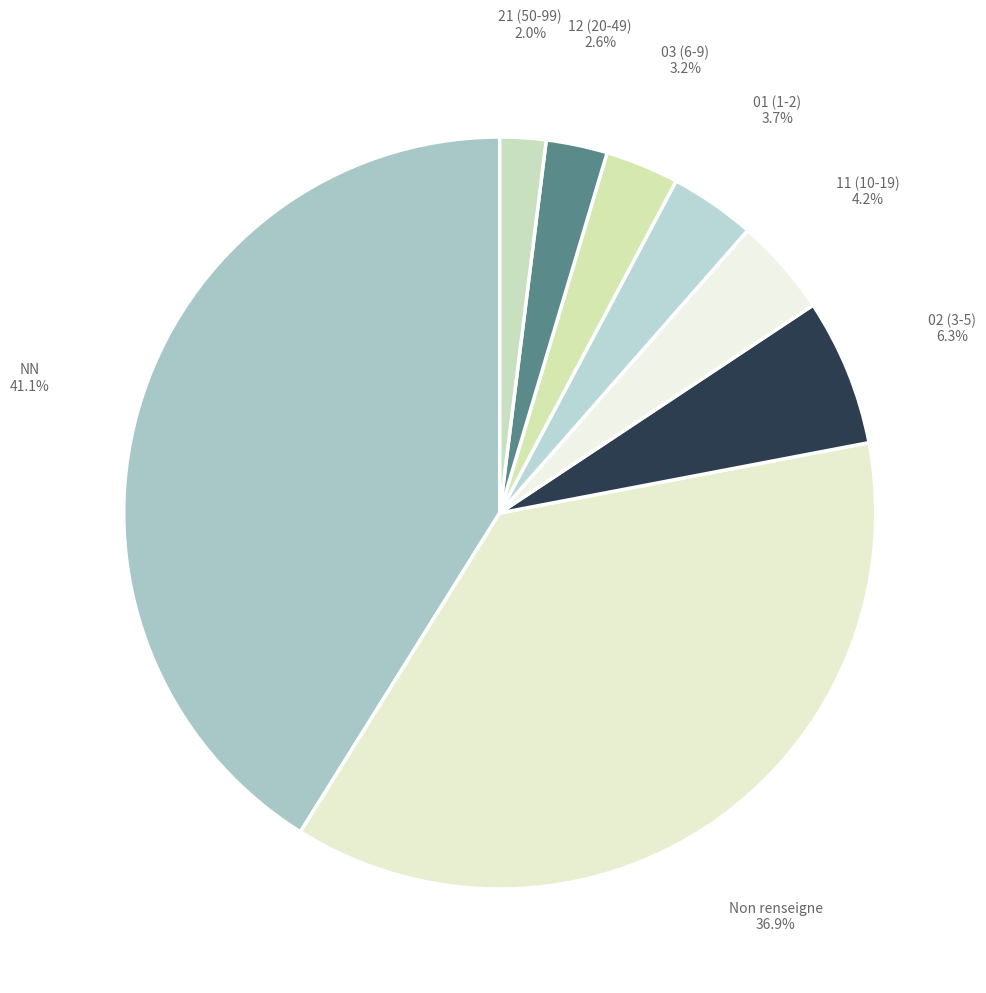

Count the number of slices in the pie.

8